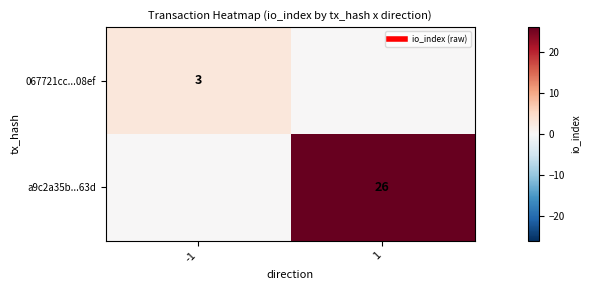

The 067721cc...08ef series shows -1 at 1. True or false?

False